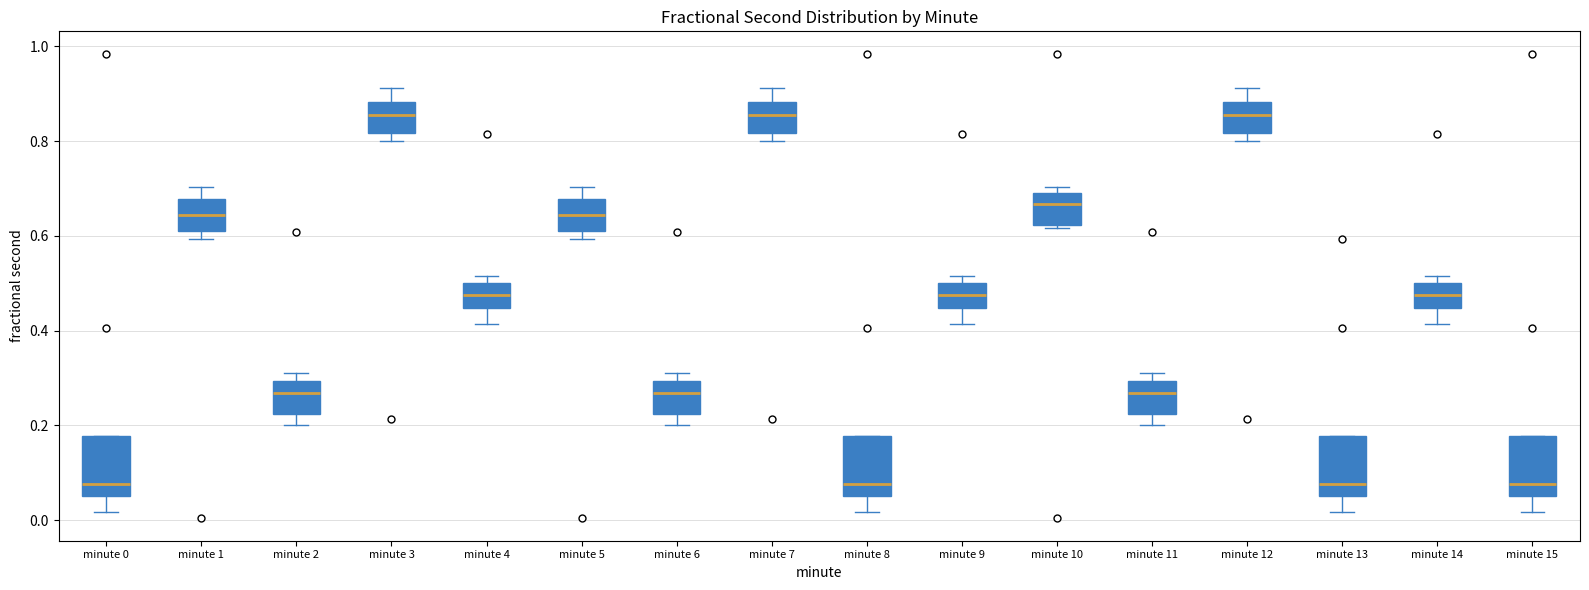

Where does the median line of the box for minute 14 sit on the y-axis? The values are not printed on the chart, so give them approximately, as read against the axis.

0.48